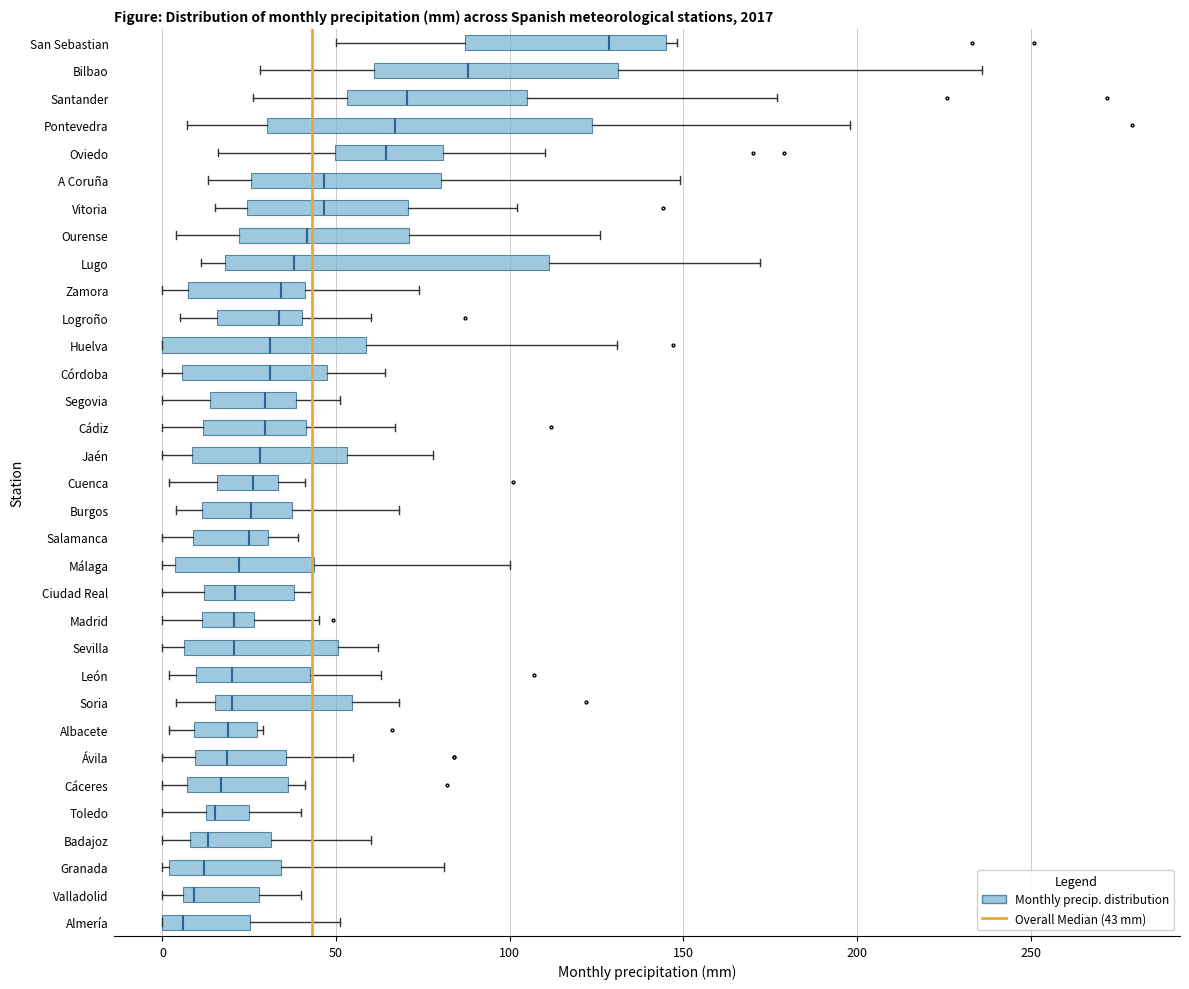

Where is the left edge of the box for Soria on the x-axis? The values are not printed on the chart, so give them approximately, as read against the axis.

15